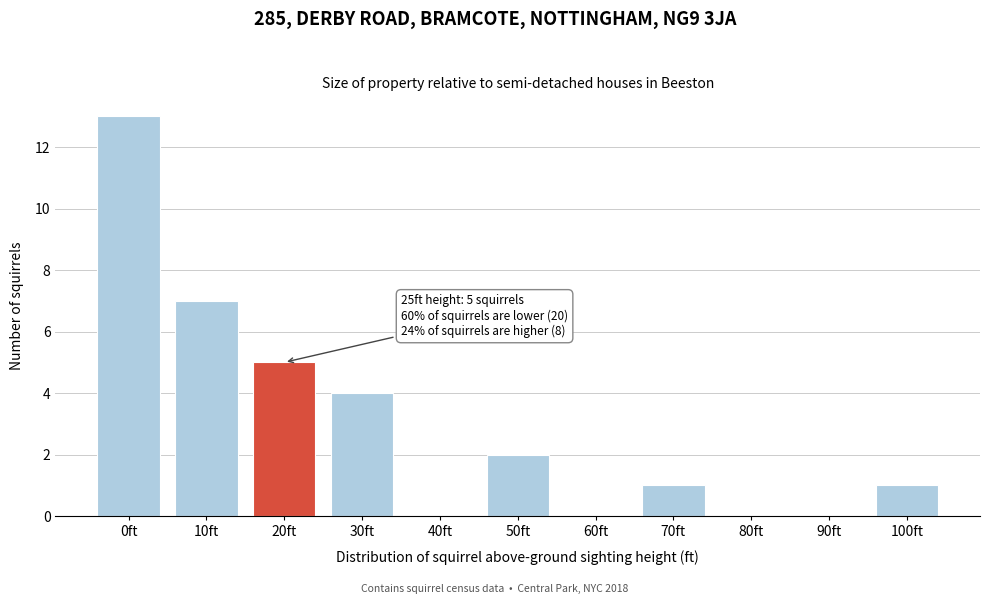

Reading left to right, what are all the values shown in this chart?

0ft=13	10ft=7	20ft=5	30ft=4	40ft=0	50ft=2	60ft=0	70ft=1	80ft=0	90ft=0	100ft=1